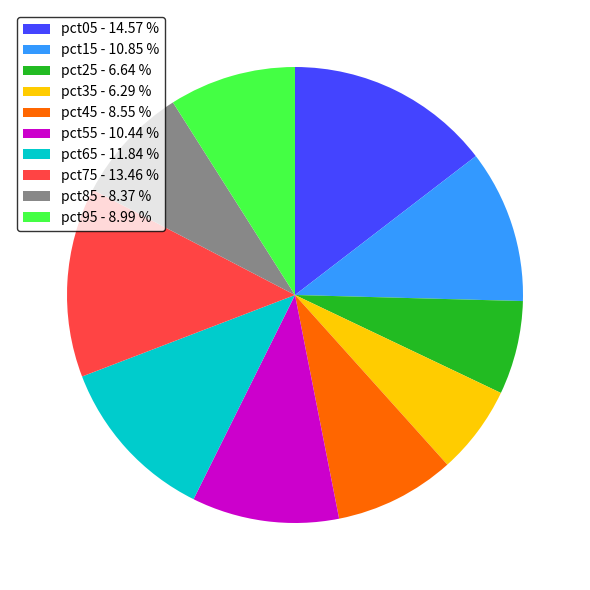

Is the sum of pct85 - 8.37 % and pct95 - 8.99 % greater than half?

No